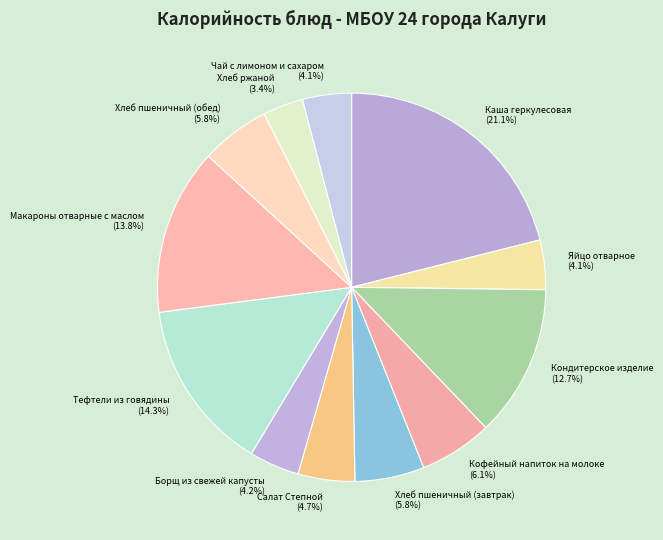

How many slices are in this pie chart?

12